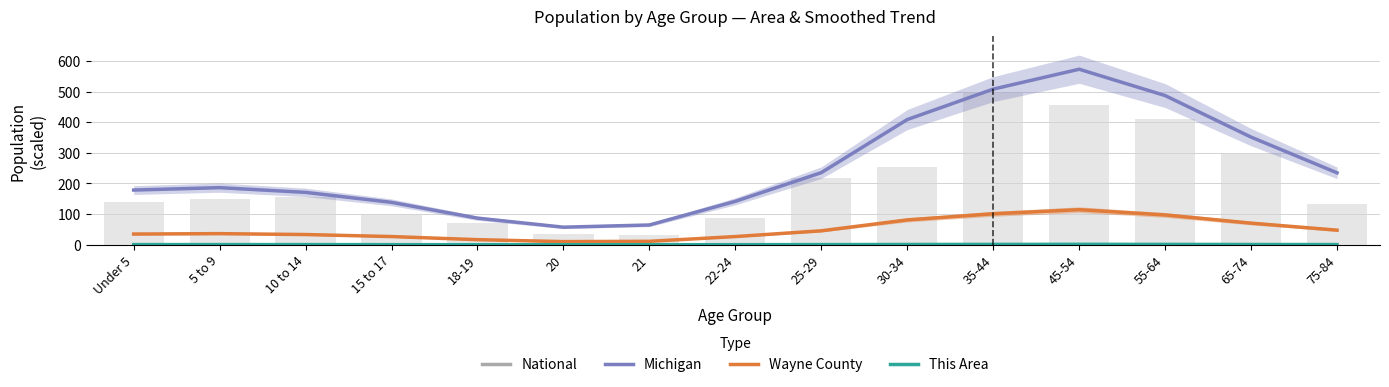

What is the label of the 5th bar from the right?

35-44